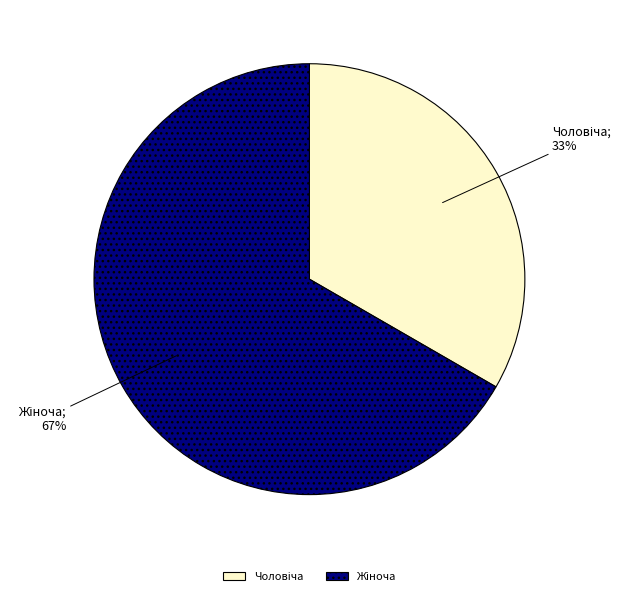

To the nearest percent, what is the average slice percentage?

50%